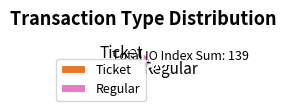

What is the largest slice in the pie chart?

Regular tx (index 139)